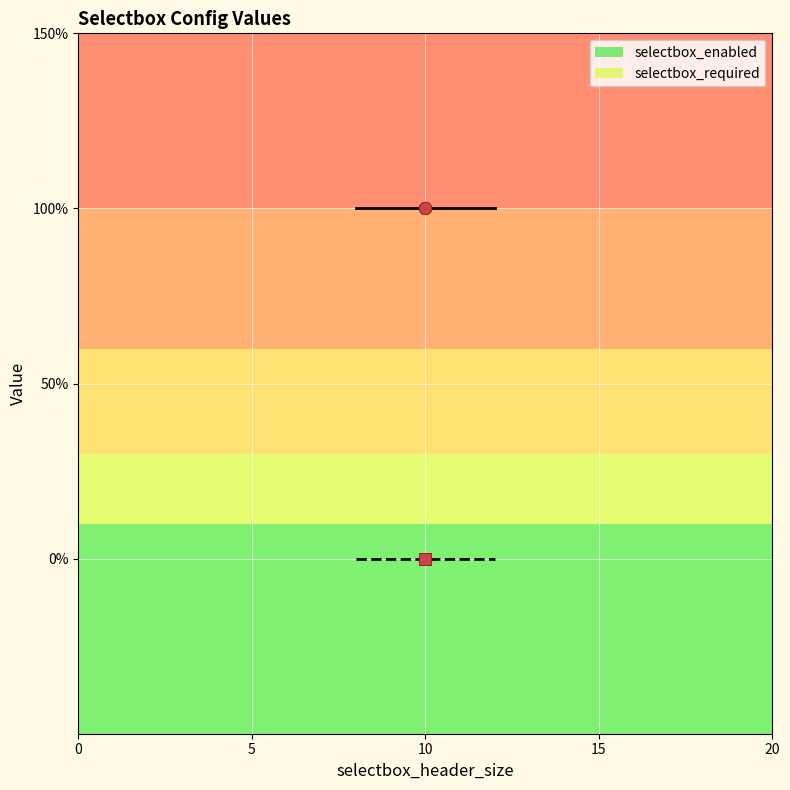

Which series reaches the maximum Y coordinate?

selectbox_enabled